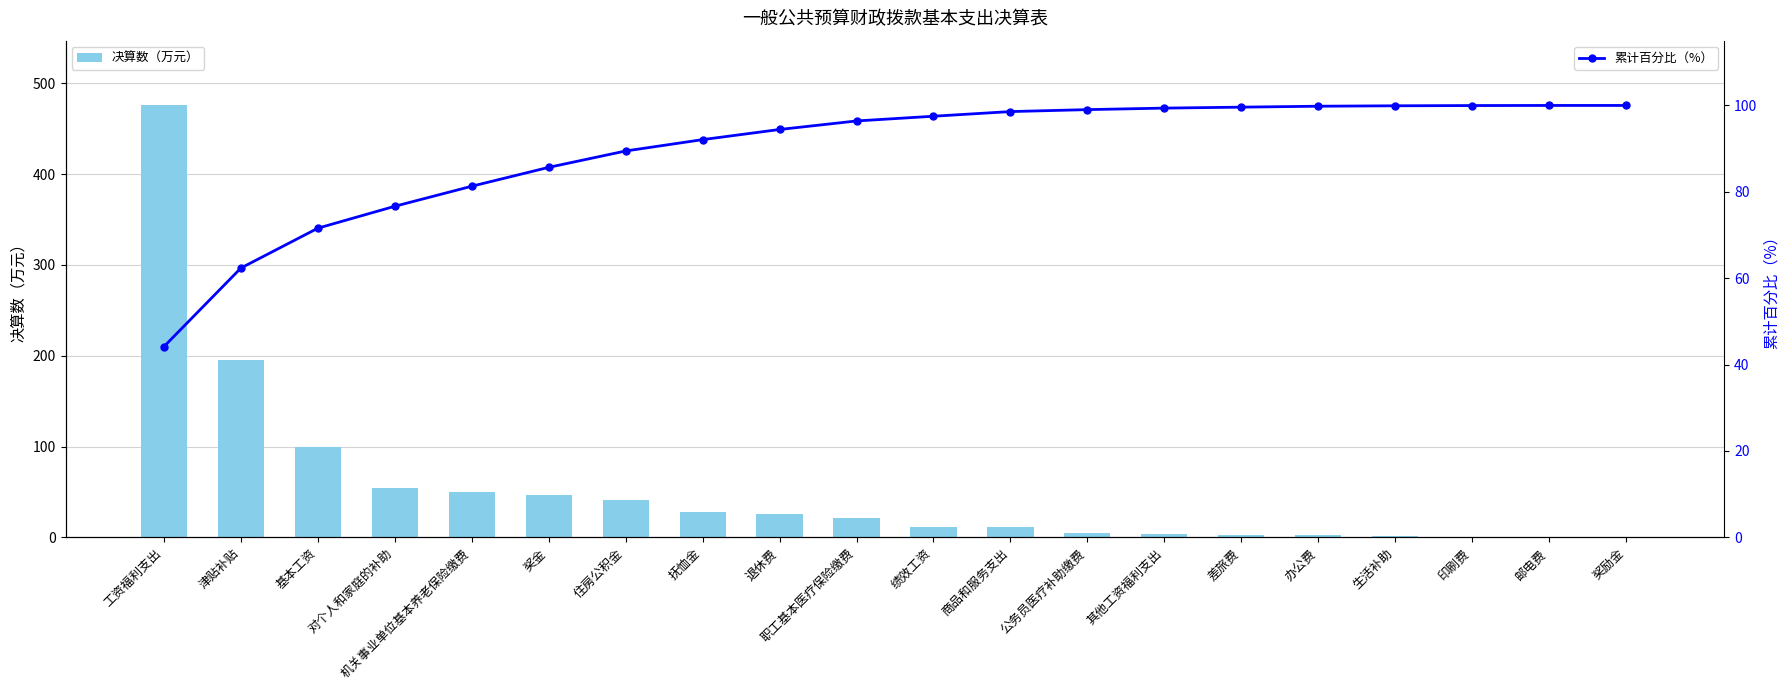

What position from the left is 差旅费?

15